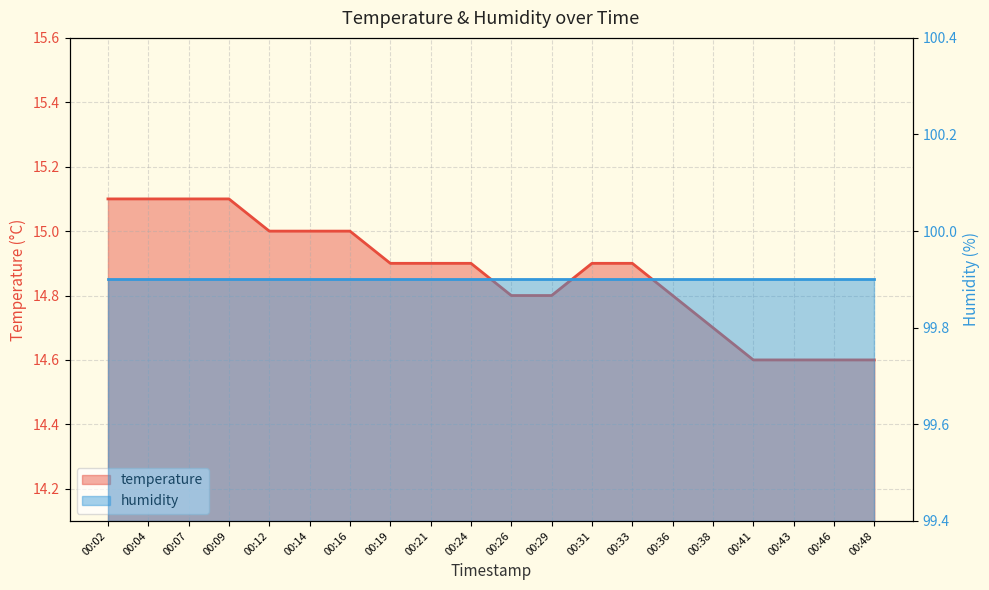

List the labels in order of value, largest first.

00:02, 00:04, 00:07, 00:09, 00:12, 00:14, 00:16, 00:19, 00:21, 00:24, 00:31, 00:33, 00:26, 00:29, 00:36, 00:38, 00:41, 00:43, 00:46, 00:48